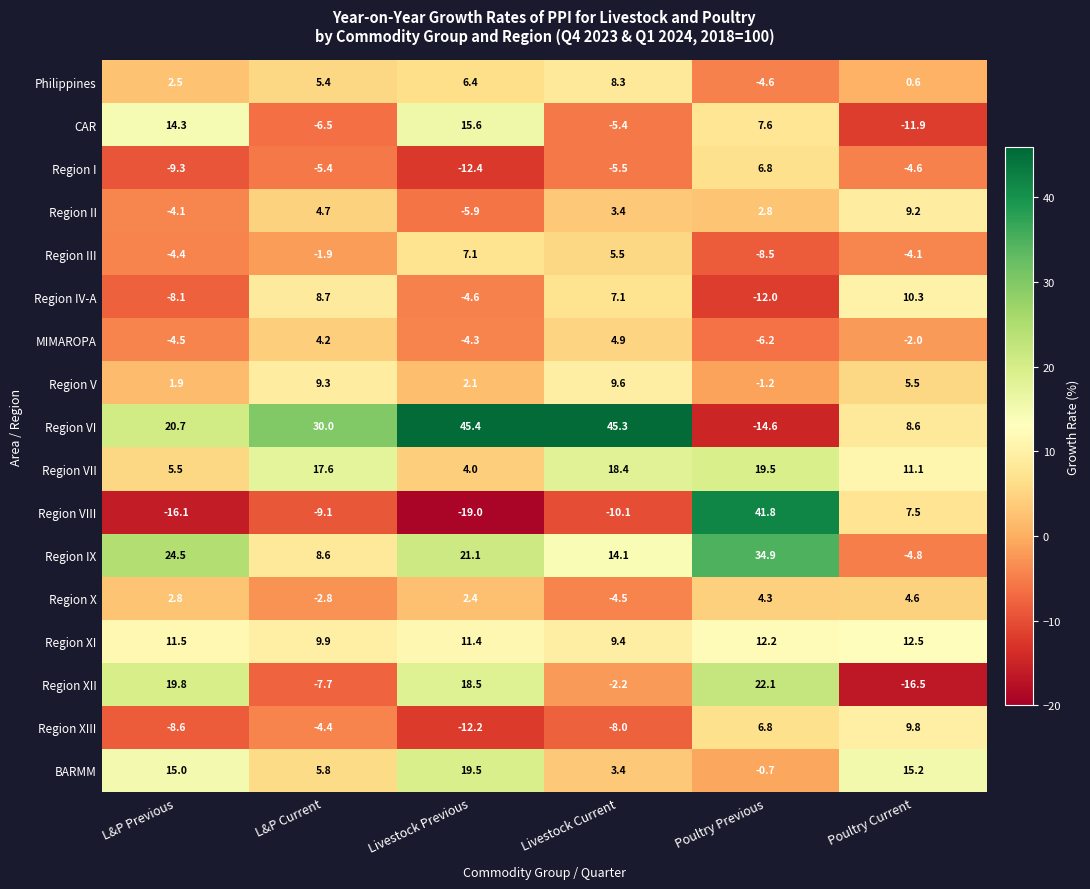

Where does the Philippines series first go above 5?

L&P Current